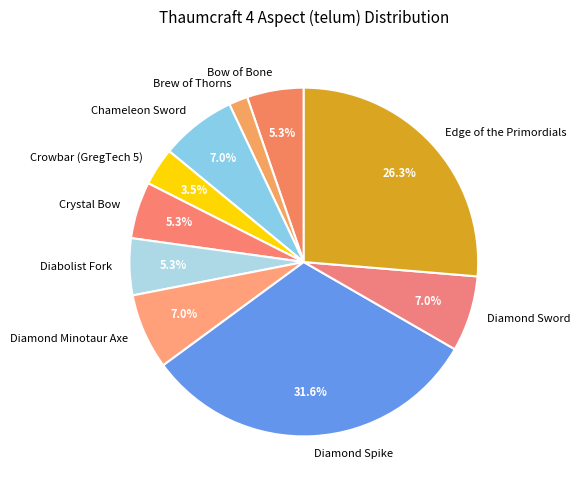

Which category has the biggest portion of the pie?

Diamond Spike